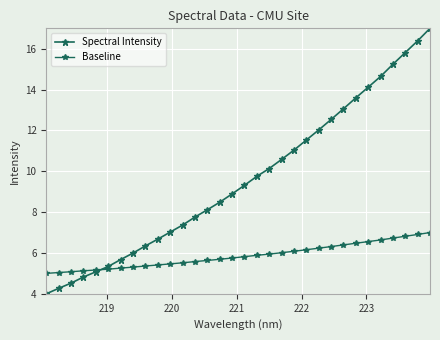

How many data points in Spectral Intensity are above 9?

16